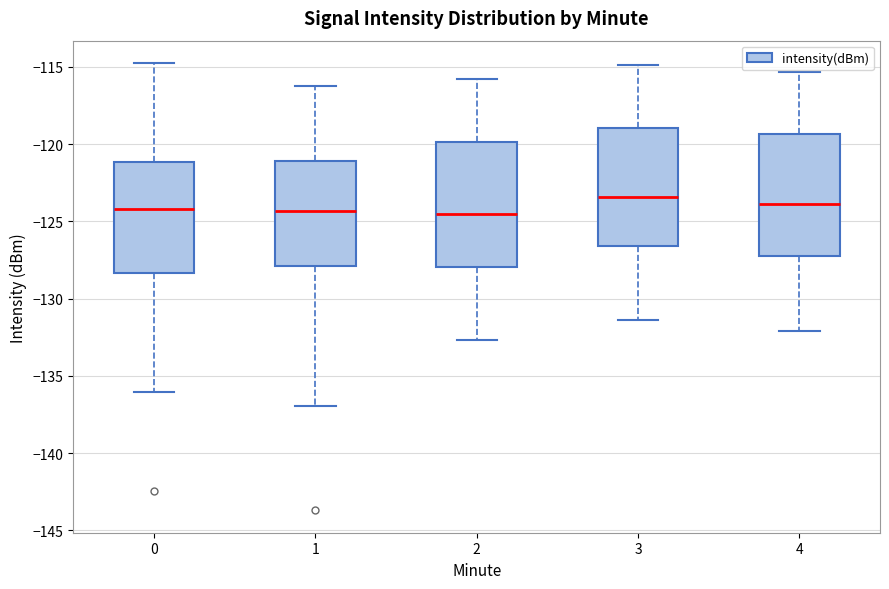

Where is the upper edge of the box at x = 4 on the y-axis? The values are not printed on the chart, so give them approximately, as read against the axis.

-119.5